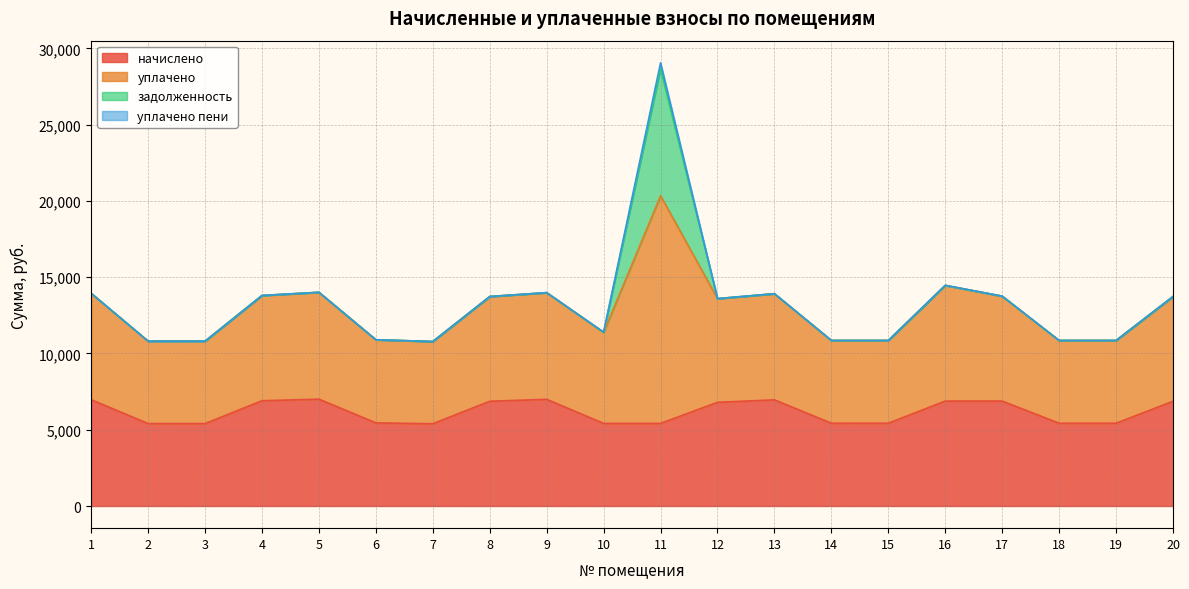

Where is the first local maximum for уплачено?

5